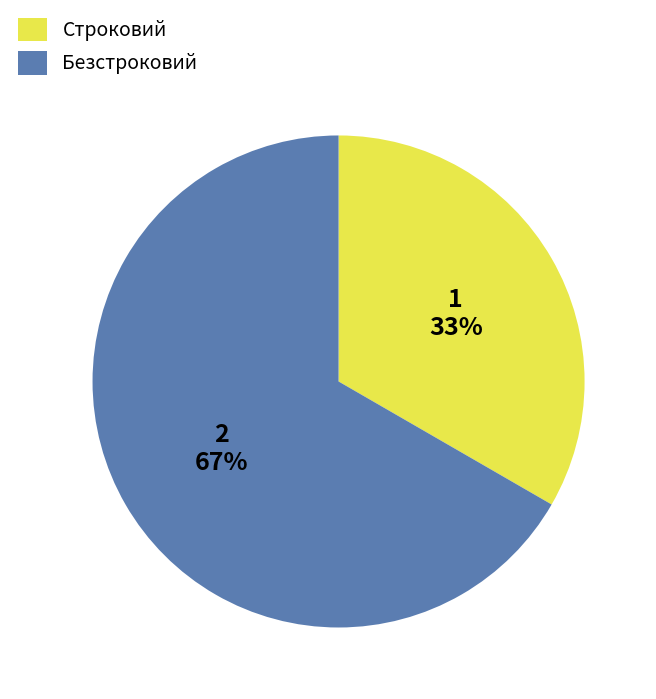

Do Безстроковий and Строковий together represent more than half of the pie?

Yes